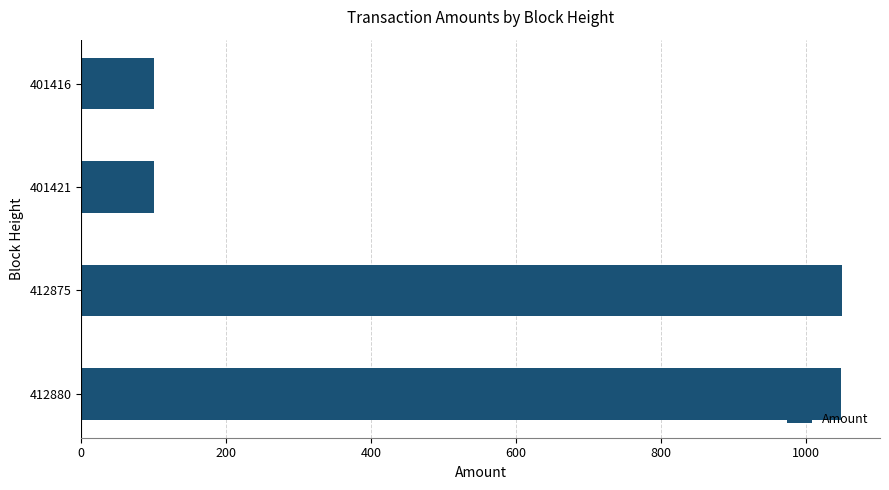

What is the greatest value displayed?

1050